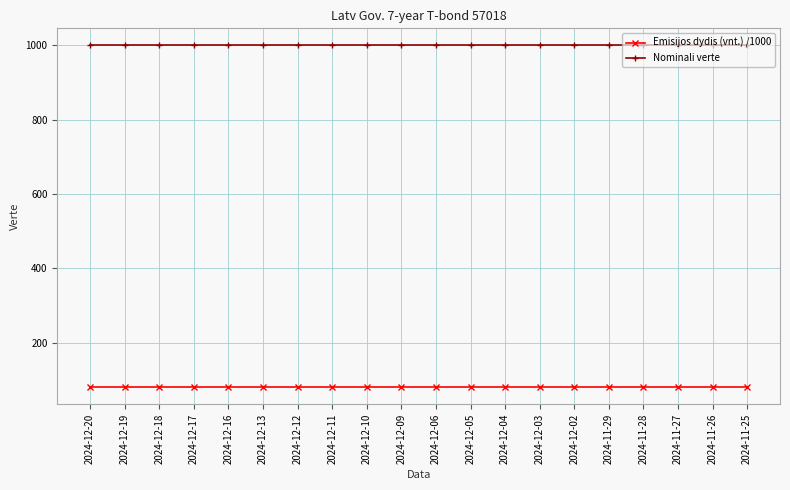

What is the sum of the Emisijos dydis (vnt.) /1000 values at 2024-12-02 and 2024-11-29?

160